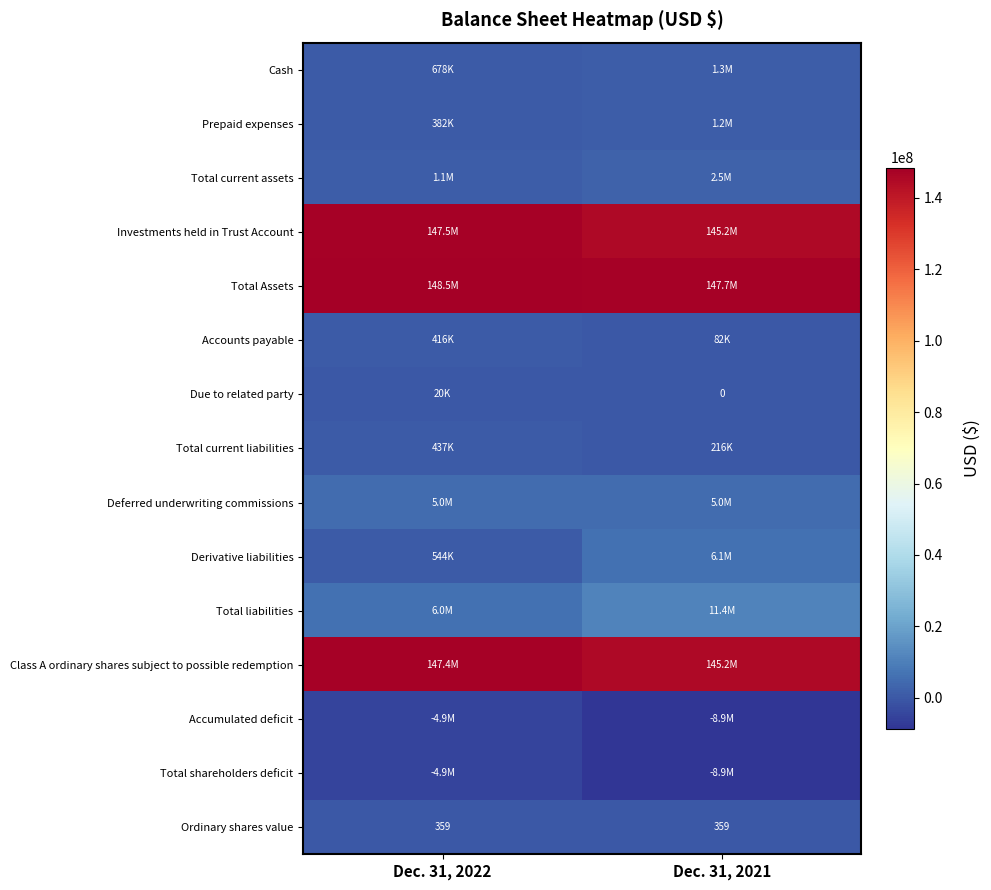

What is the greatest value displayed?

148515062